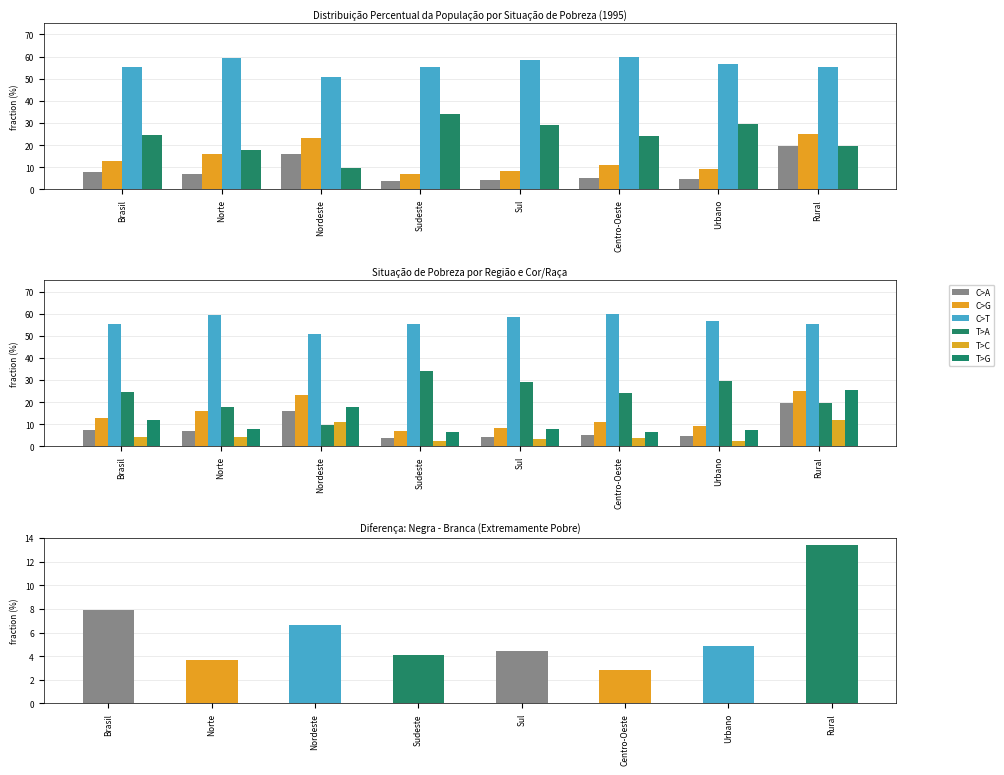

Reading right to left, list all the values displayed in this chart.

Extremamente Pobre: Rural=19.4	Urbano=4.5	Centro-Oeste=5.1	Sul=4.2	Sudeste=3.7	Nordeste=16.0	Norte=6.8	Brasil=7.6
Pobre: Rural=25.0	Urbano=9.3	Centro-Oeste=10.9	Sul=8.4	Sudeste=6.8	Nordeste=23.4	Norte=16.0	Brasil=12.6
Vulnerável: Rural=55.1	Urbano=56.5	Centro-Oeste=59.9	Sul=58.4	Sudeste=55.5	Nordeste=50.9	Norte=59.2	Brasil=55.1
Não Pobre: Rural=19.4	Urbano=29.7	Centro-Oeste=24.1	Sul=29.0	Sudeste=34.0	Nordeste=9.7	Norte=17.9	Brasil=24.7
Branca - Extremamente Pobre: Rural=12.0	Urbano=2.5	Centro-Oeste=3.6	Sul=3.5	Sudeste=2.4	Nordeste=11.2	Norte=4.2	Brasil=4.0
Negra - Extremamente Pobre: Rural=25.3	Urbano=7.3	Centro-Oeste=6.5	Sul=7.9	Sudeste=6.4	Nordeste=17.8	Norte=7.9	Brasil=11.9